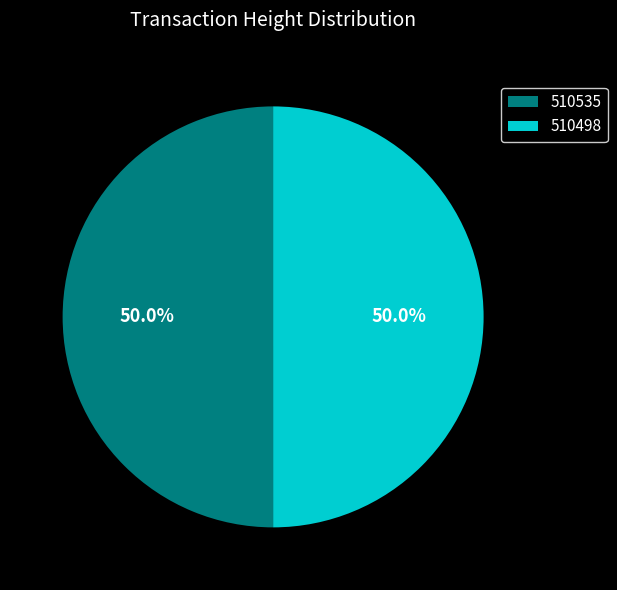

What is the ratio of the value at 510535 to the value at 510498?

1.0